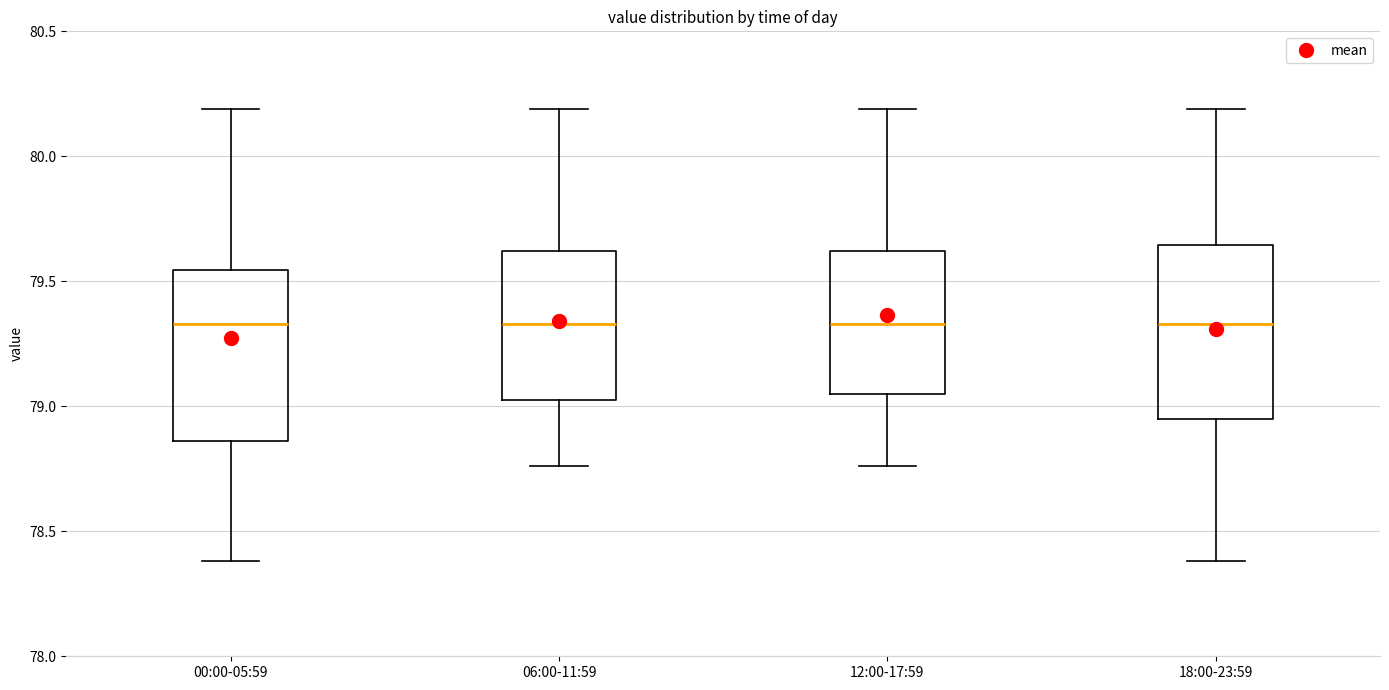

Reading left to right, transcribe this box plot: for each box, give where its median line is, the range the box spans, and where its two whiskers end, as read against the y-axis. The values are not printed on the chart, so give them approximately, as read against the axis.

00:00-05:59: median 79.35, box 78.85 to 79.55, whiskers 78.40 to 80.20
06:00-11:59: median 79.35, box 79.05 to 79.60, whiskers 78.75 to 80.20
12:00-17:59: median 79.35, box 79.05 to 79.60, whiskers 78.75 to 80.20
18:00-23:59: median 79.35, box 78.95 to 79.65, whiskers 78.40 to 80.20